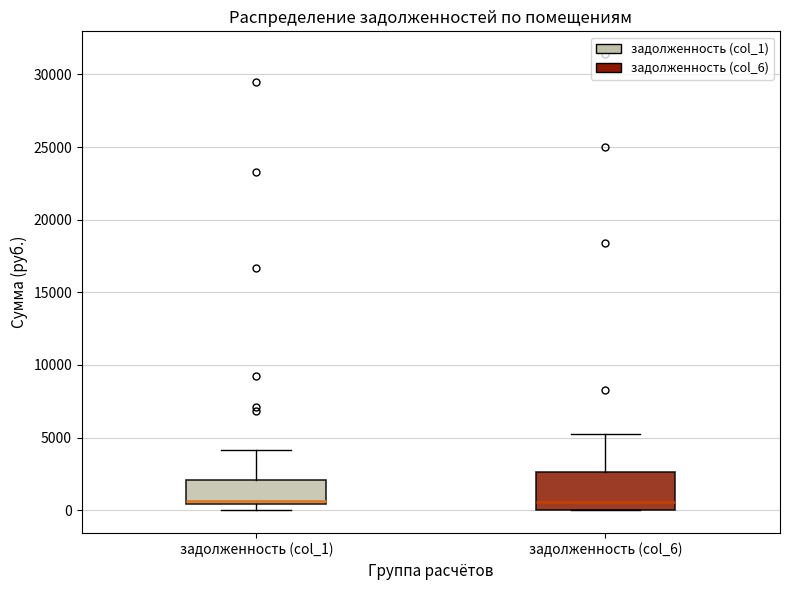

Reading left to right, transcribe this box plot: for each box, give where its median line is, the range the box spans, and where its two whiskers end, as read against the y-axis. The values are not printed on the chart, so give them approximately, as read against the axis.

задолженность (col_1): median 500 (just above the box's lower edge), box 500 to 2000, whiskers 0 to 4000
задолженность (col_6): median 500, box 0 to 2500, whiskers 0 to 5500